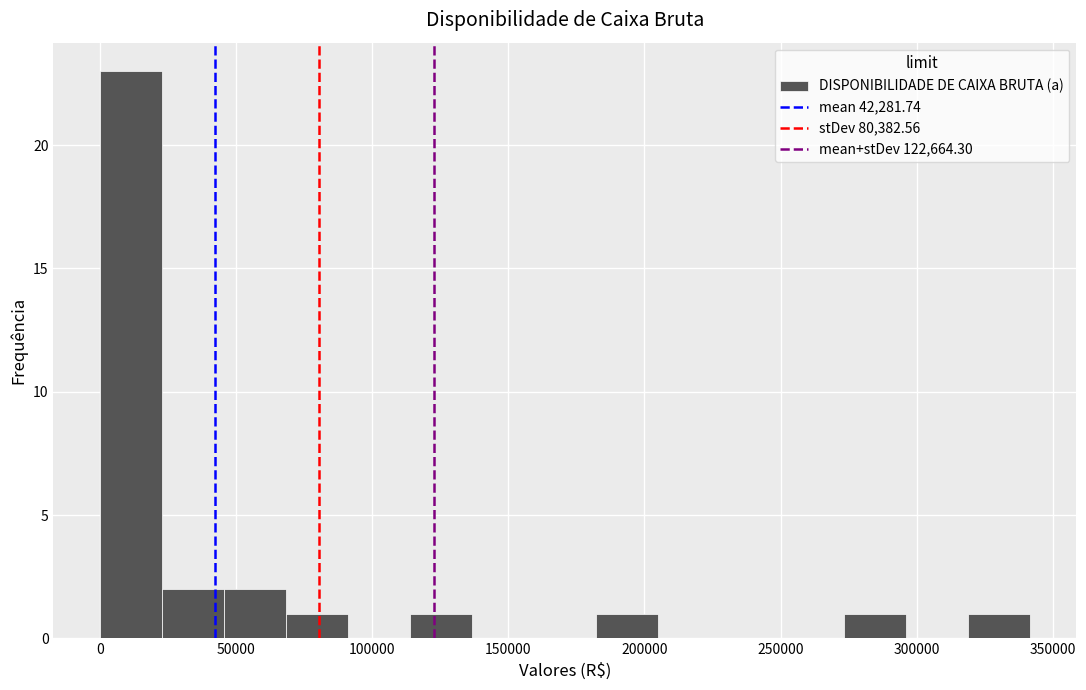

Over which range of the x-axis is the bar tallest?

0 to 25000